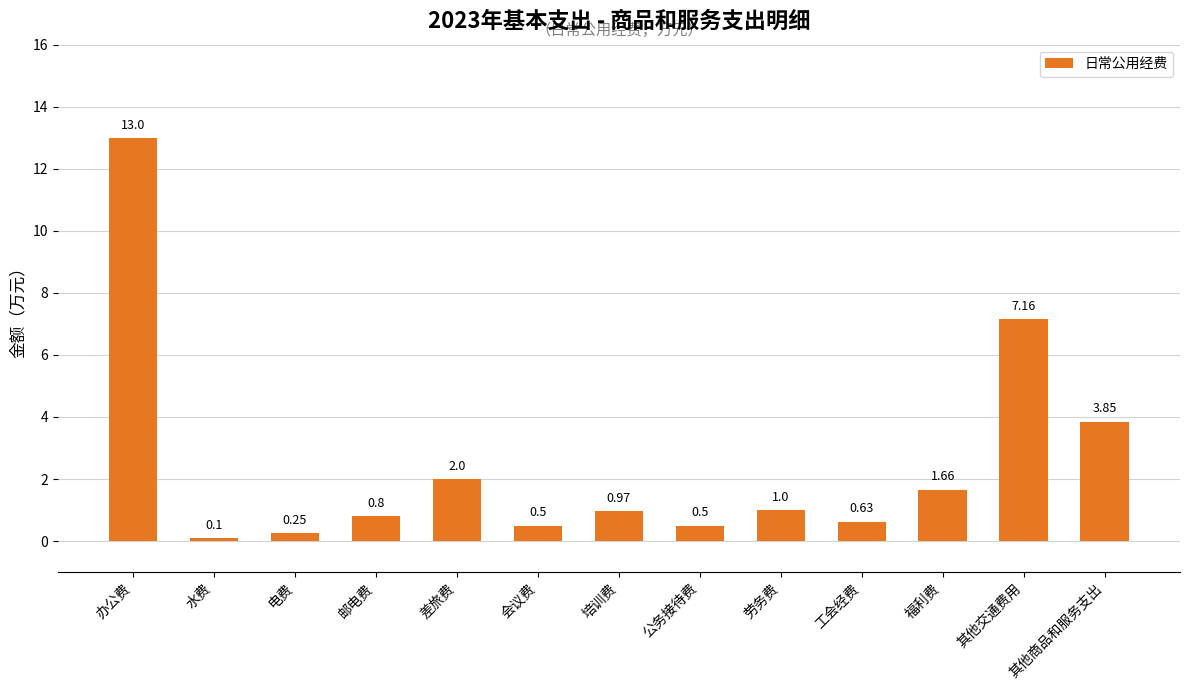

What is the change in value from 邮电费 to 劳务费?

+0.2